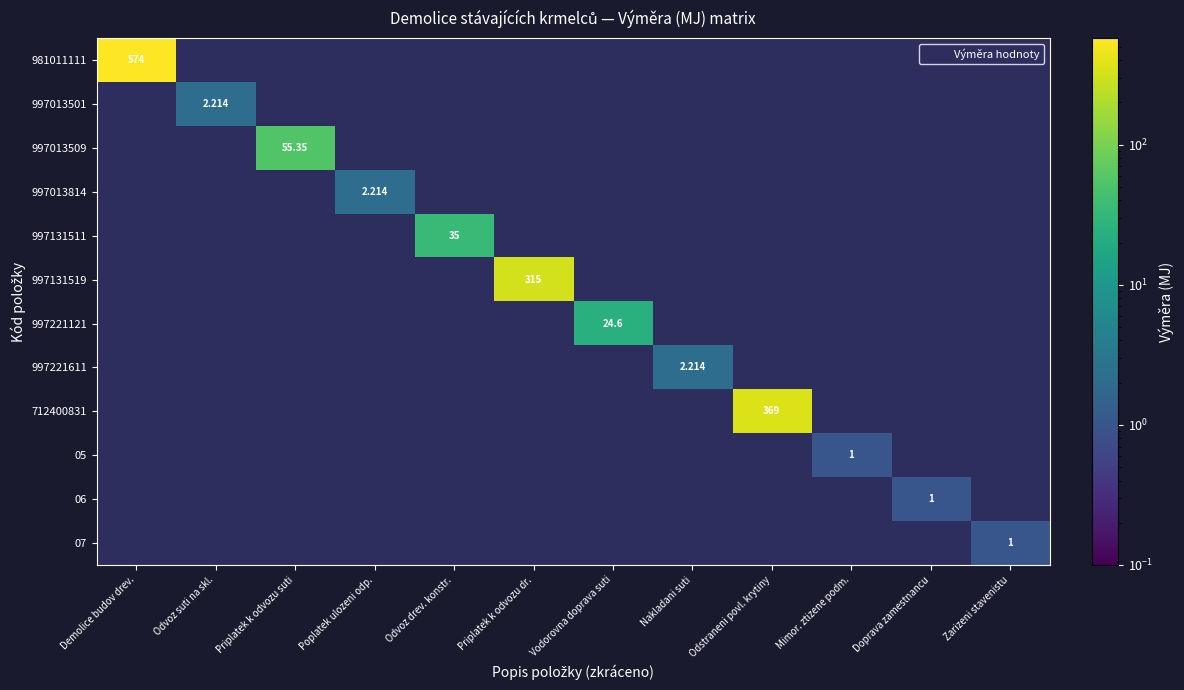

At Priplatek k odvozu suti, list the series in order from largest to smallest.

997013509, 981011111, 997013501, 997013814, 997131511, 997131519, 997221121, 997221611, 712400831, 05, 06, 07